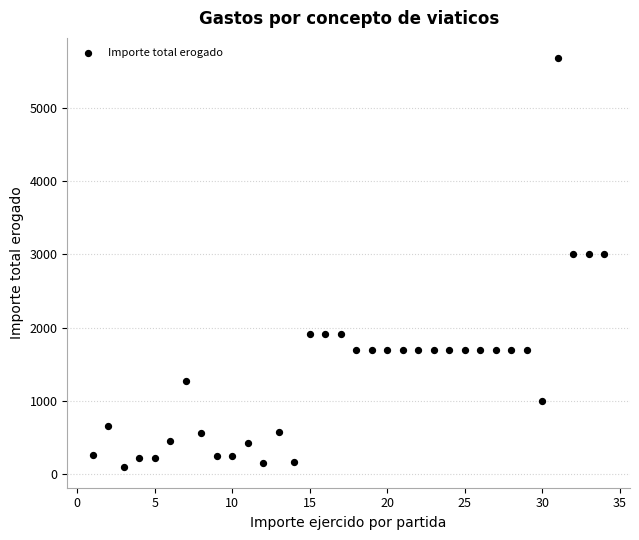

What is the range of Y values (max minus min)?

5580.0